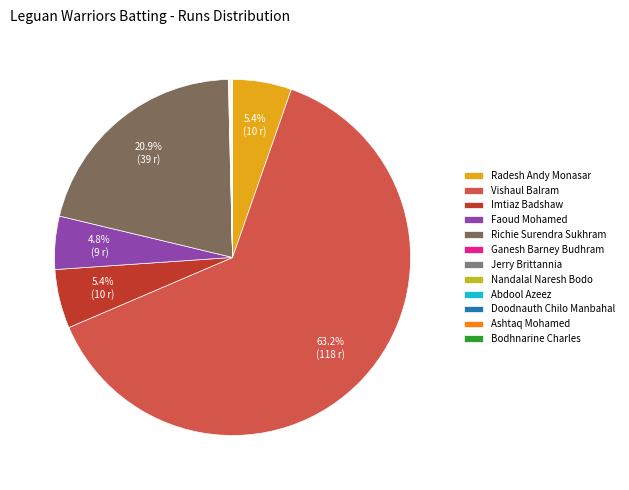

Is it true that Faoud Mohamed is 13% of the pie?

False